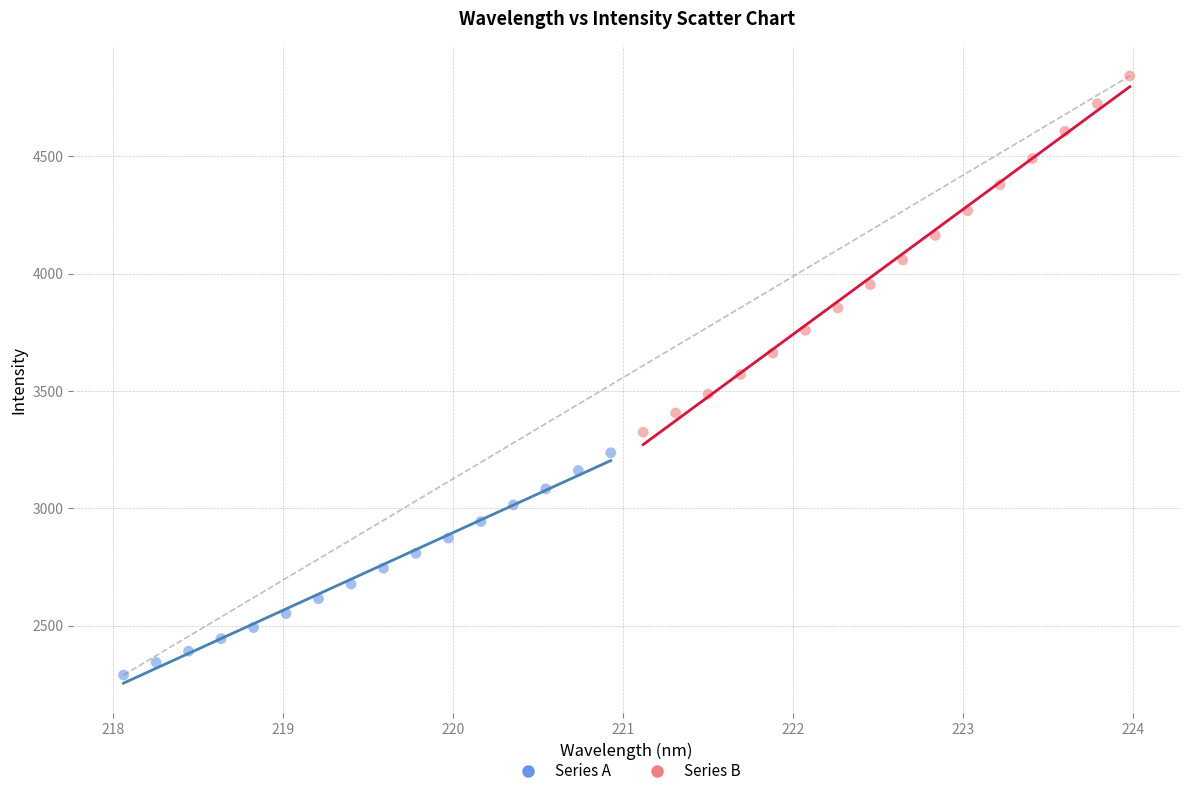

What are all the series names shown in the legend?

Series A, Series B